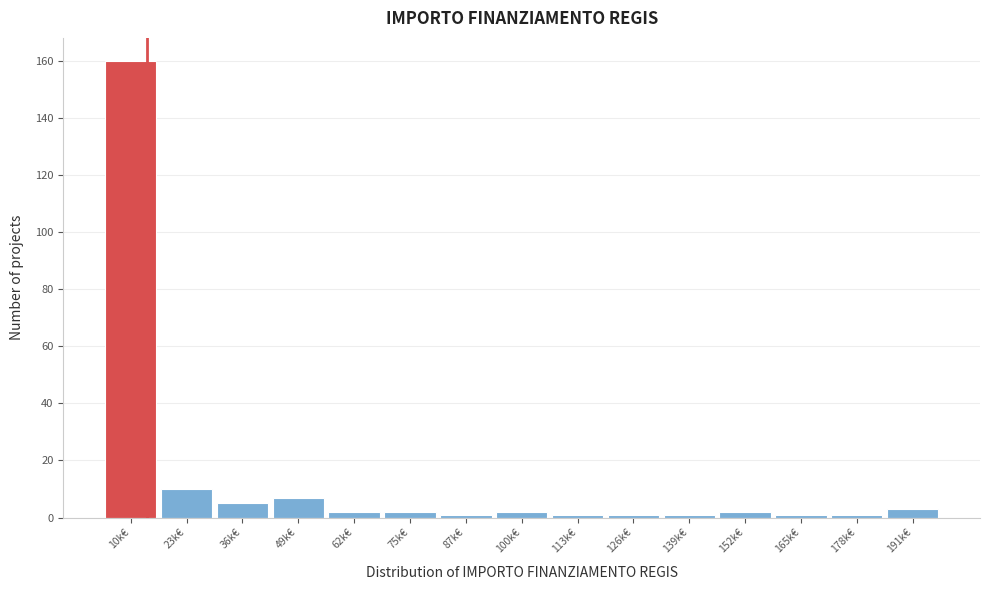

Reading right to left, list all the values displayed in this chart.

191k€=3	178k€=1	165k€=1	152k€=2	139k€=1	126k€=1	113k€=1	100k€=2	87k€=1	75k€=2	62k€=2	49k€=7	36k€=5	23k€=10	10k€=160